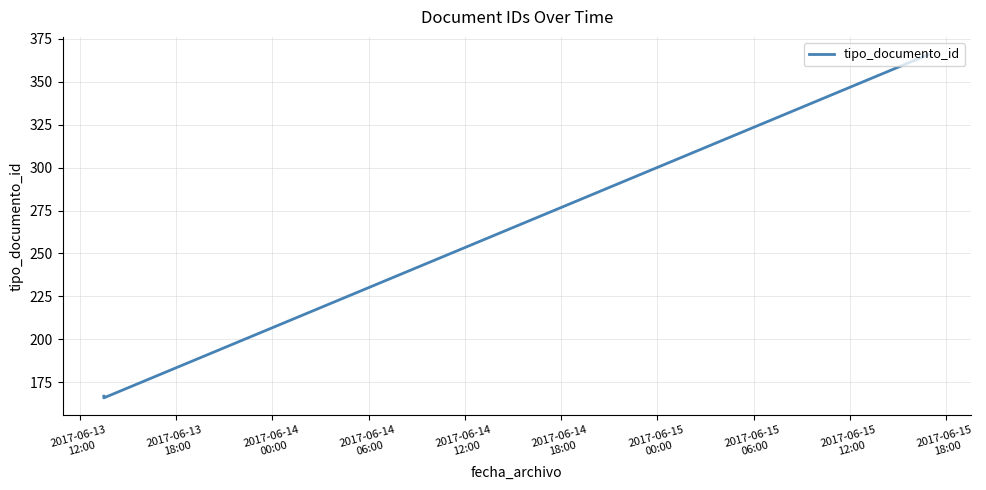

What is the maximum value shown in the chart?

366